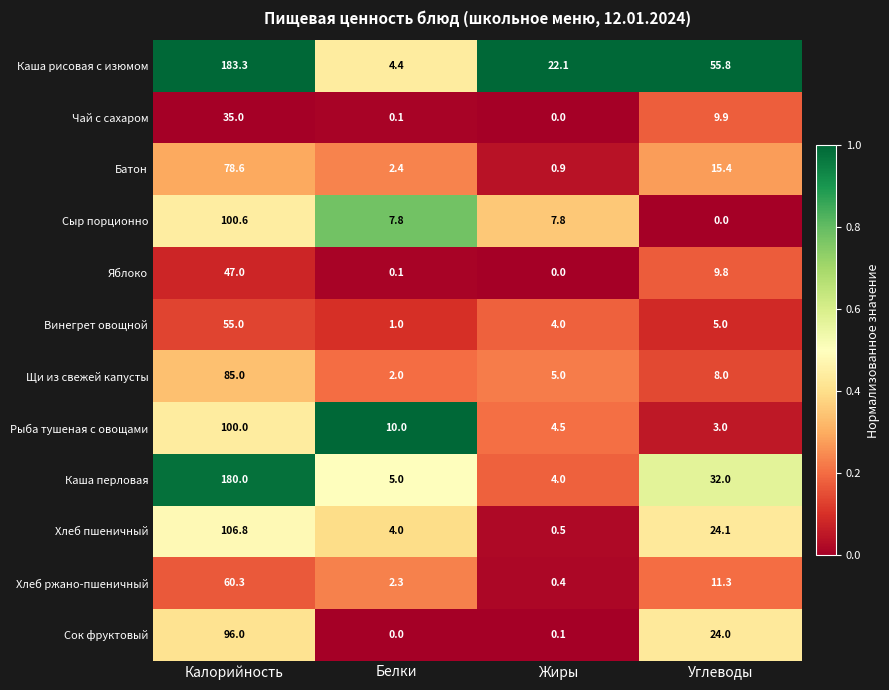

The value of Хлеб ржано-пшеничный at Жиры is 0.4. True or false?

True